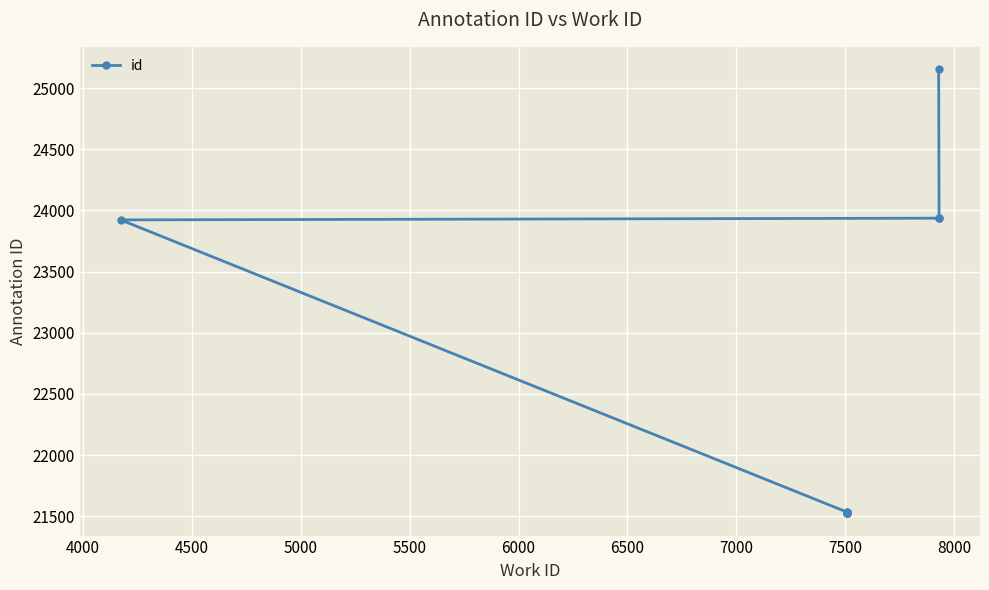

Is this an area chart (filled region under the line)?

No